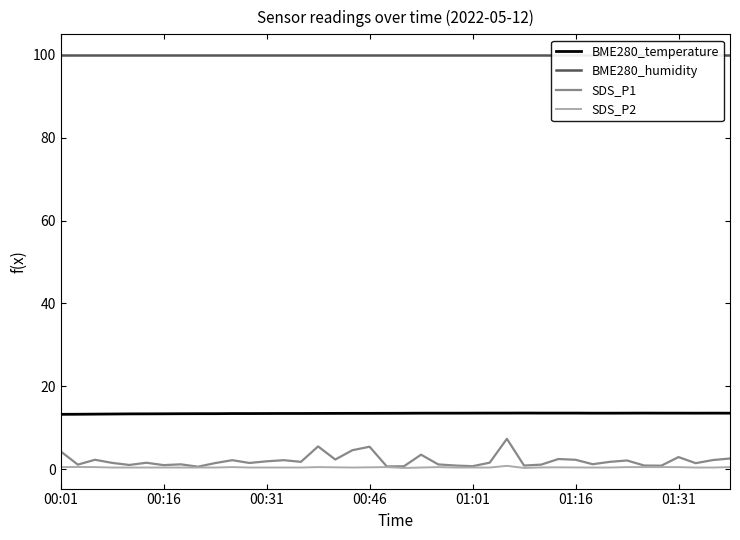

The value of BME280_humidity at 27 is 100.0. True or false?

True